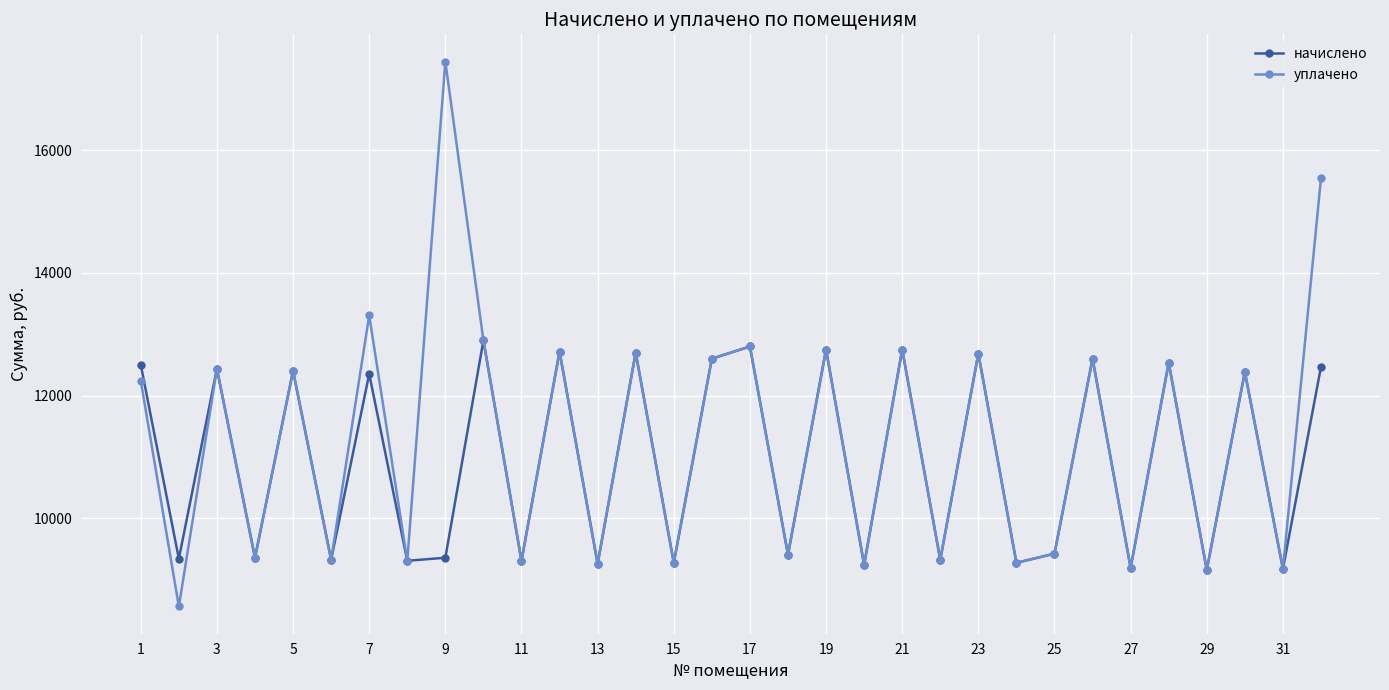

Which series has the widest spread of values?

уплачено